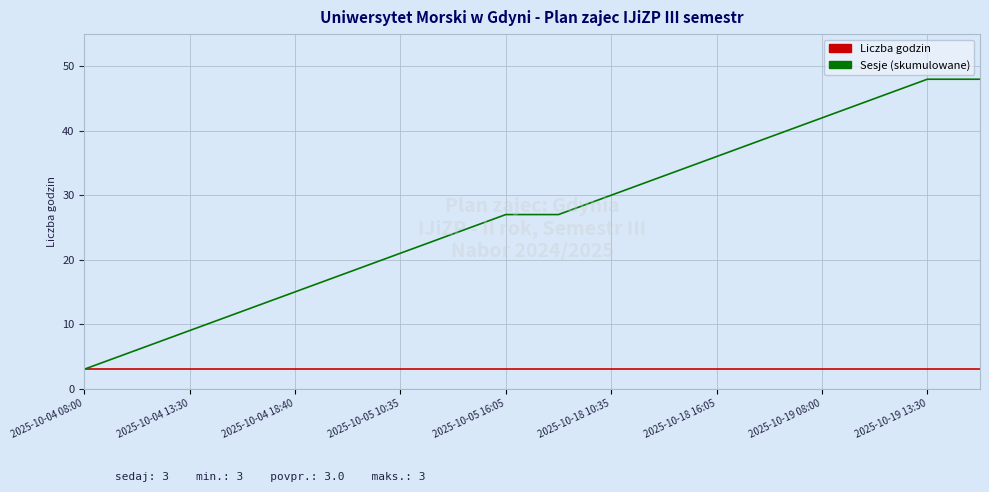

Which series has the largest total across all categories?

Sesje (skumulowane)